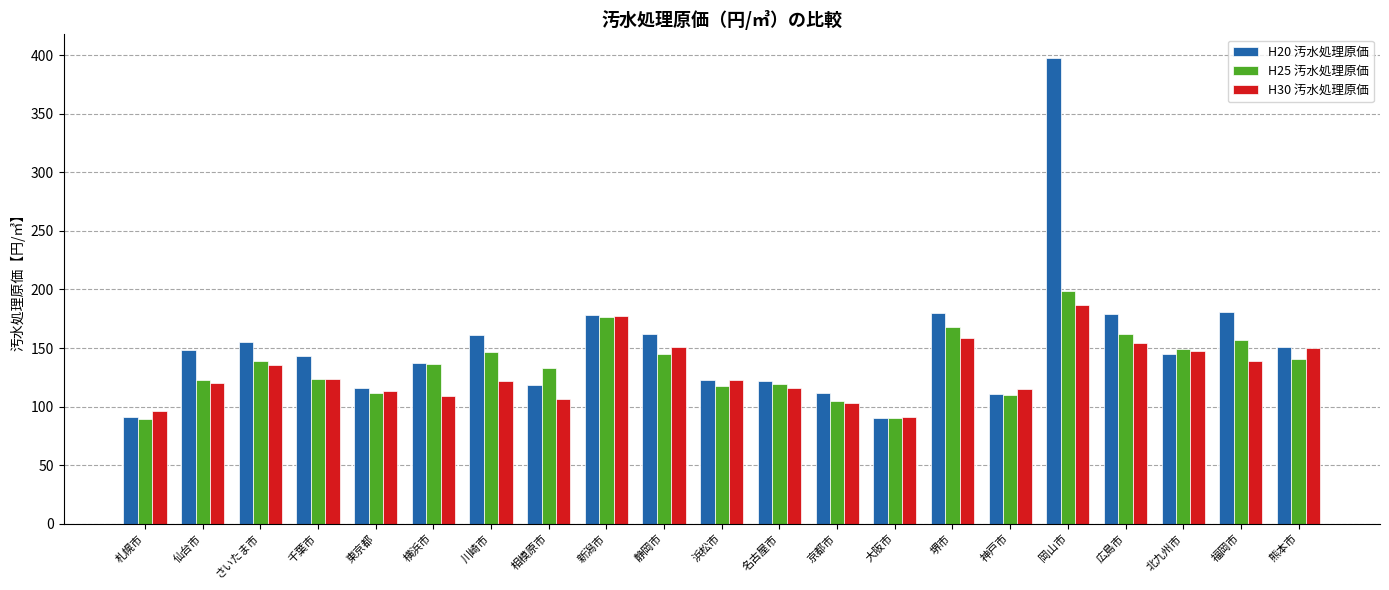

How many bars are there in each group?

3